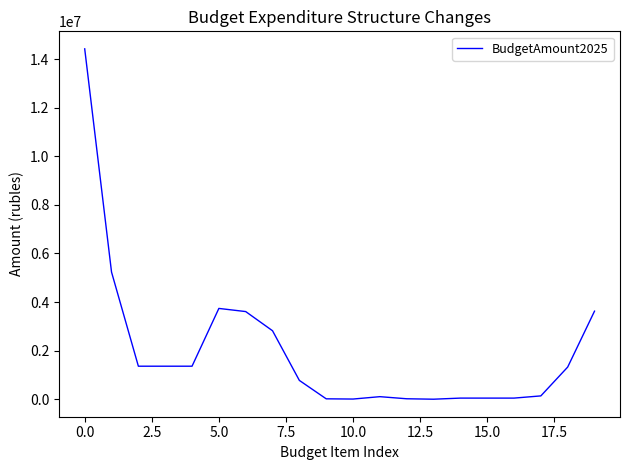

What is the greatest value displayed?

14422931.8